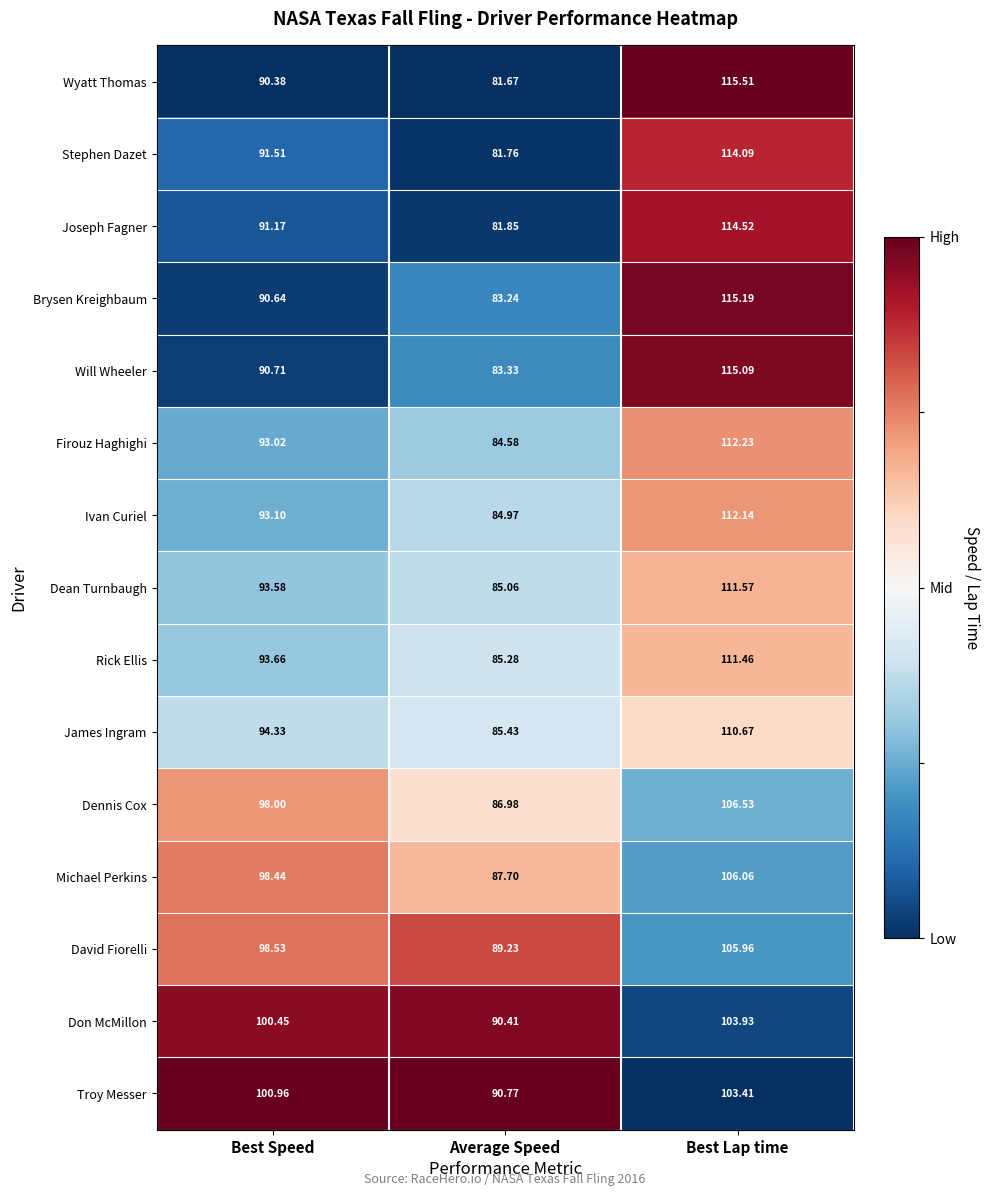

List the series in order of their peak value, highest first.

Wyatt Thomas, Brysen Kreighbaum, Will Wheeler, Joseph Fagner, Stephen Dazet, Firouz Haghighi, Ivan Curiel, Dean Turnbaugh, Rick Ellis, James Ingram, Dennis Cox, Michael Perkins, David Fiorelli, Don McMillon, Troy Messer